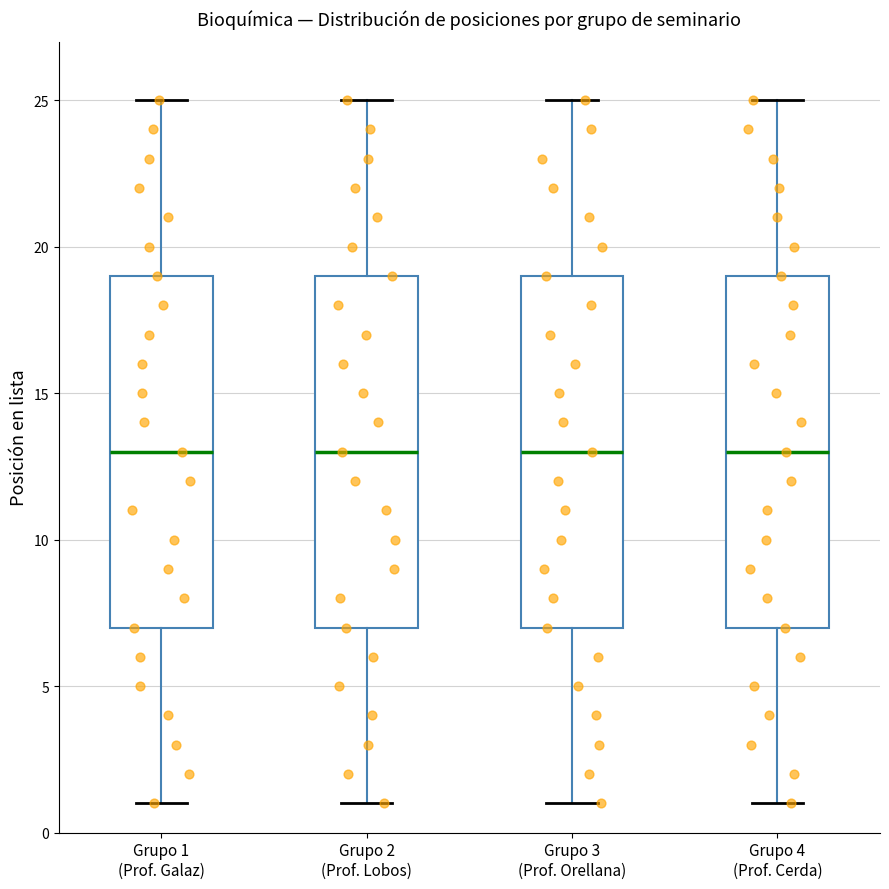

Where does the median line of the box for Grupo 4 (Prof. Cerda) sit on the y-axis? The values are not printed on the chart, so give them approximately, as read against the axis.

13